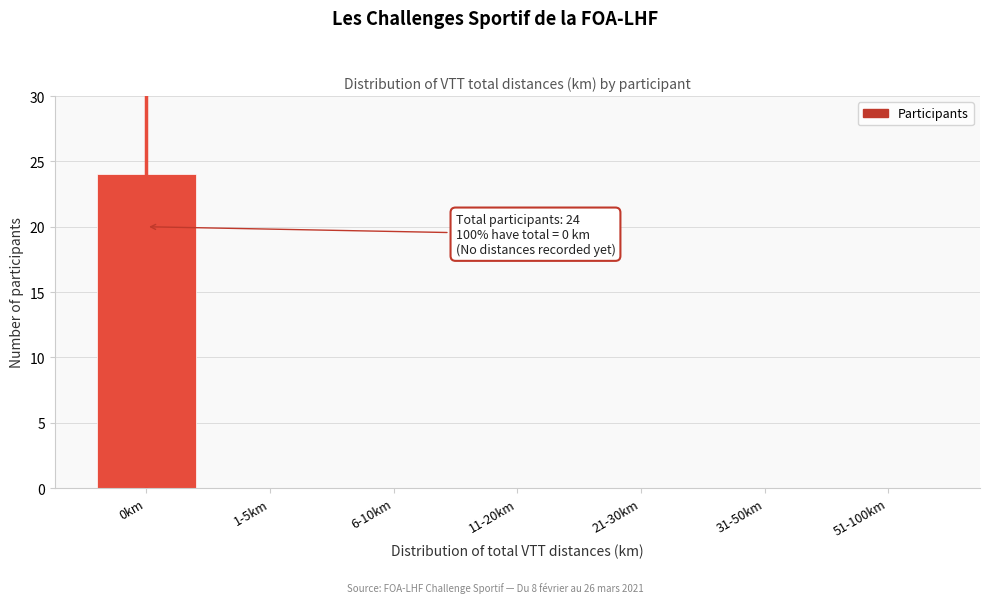

Reading left to right, extract all data points from this chart.

0km=24	1-5km=0	6-10km=0	11-20km=0	21-30km=0	31-50km=0	51-100km=0